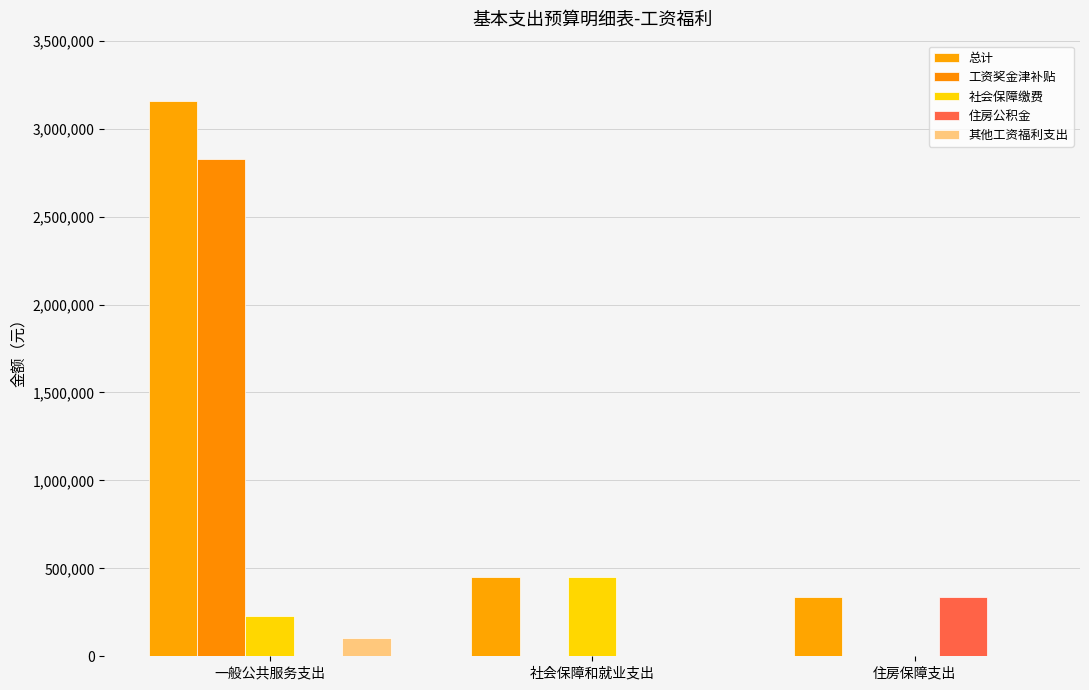

How many data points does each series have?

3